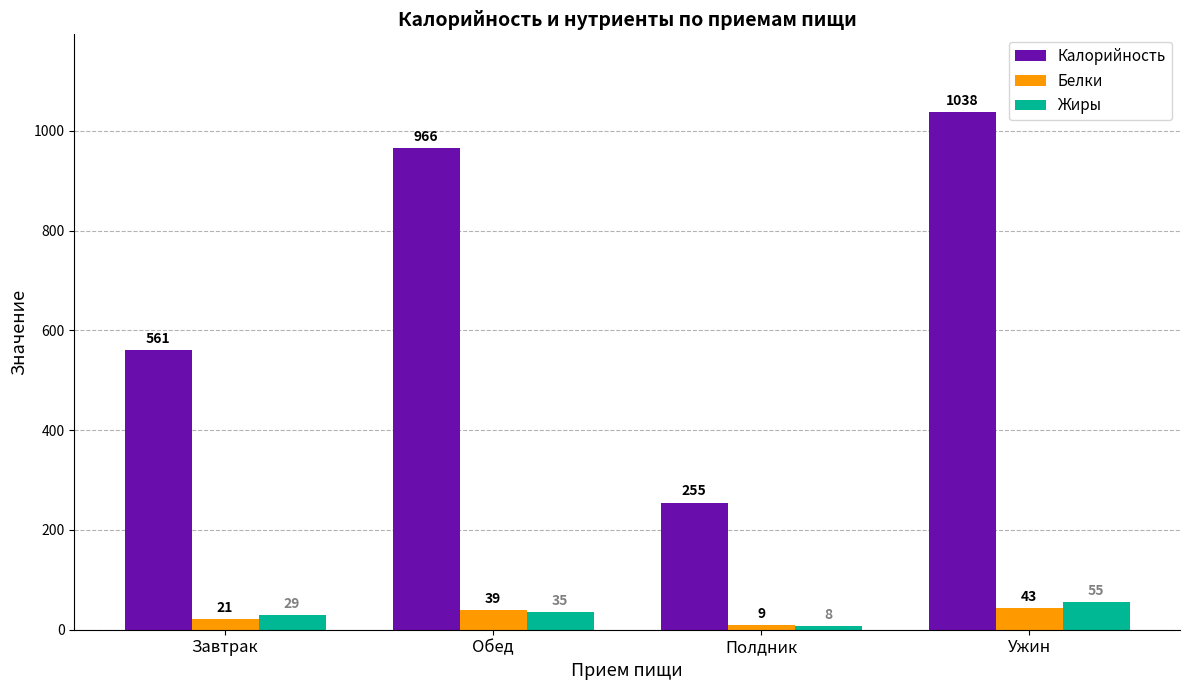

What is the spread (max minus min) of values at Завтрак?

540